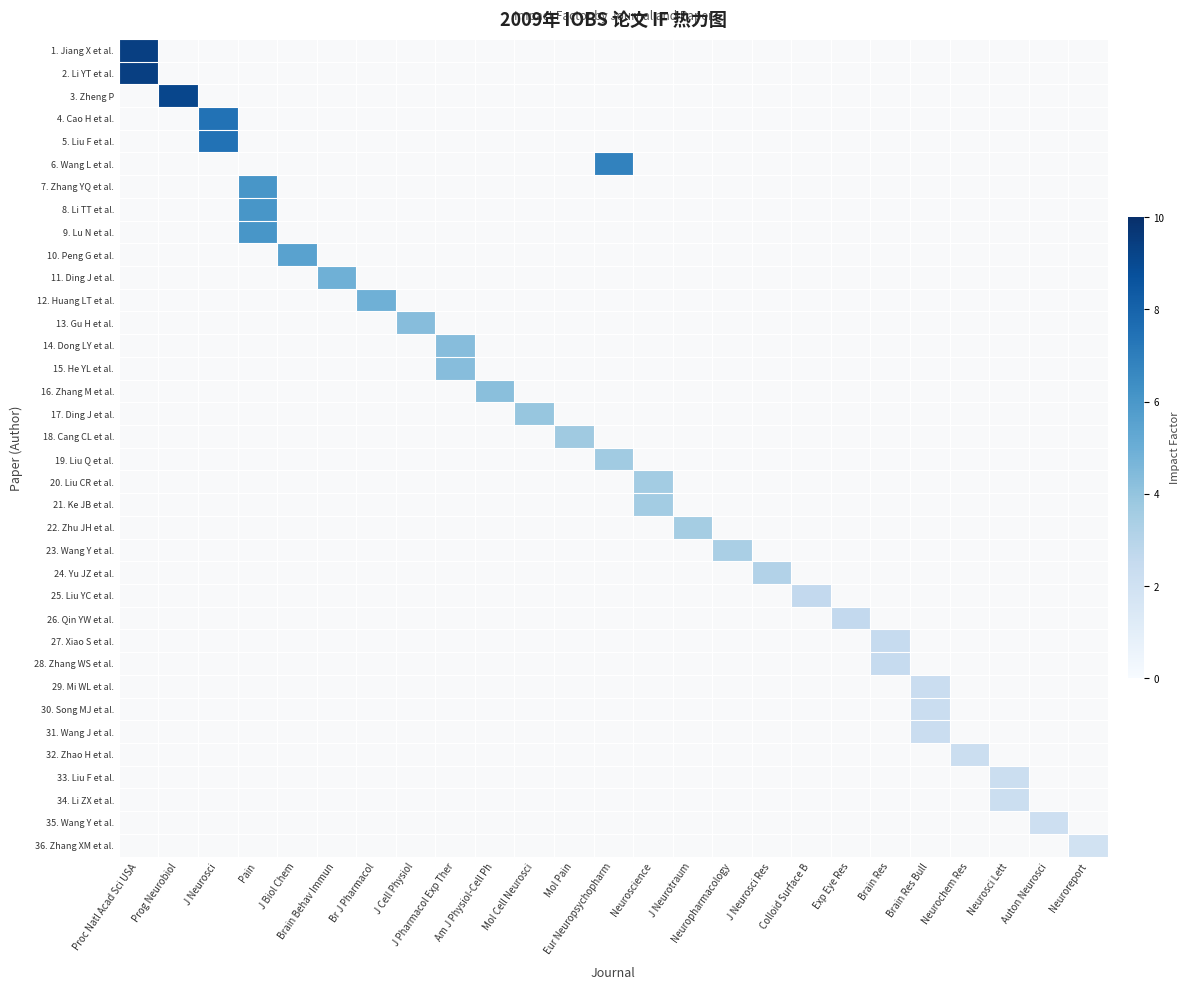

Which category has the highest value across all series?

Proc Natl Acad Sci USA